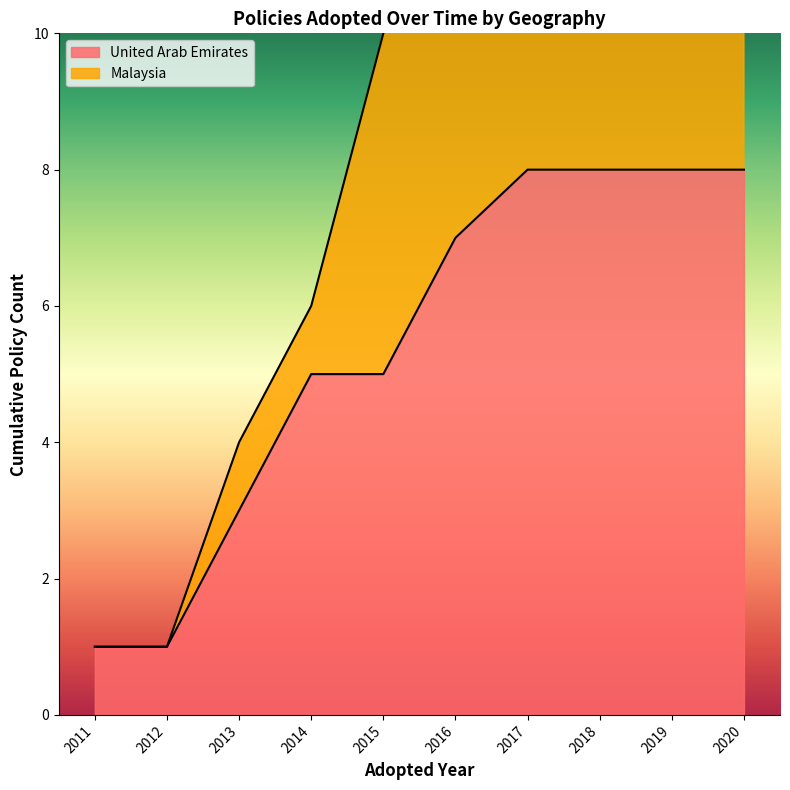

True or false: United Arab Emirates has a value of 1 at 2013.

False